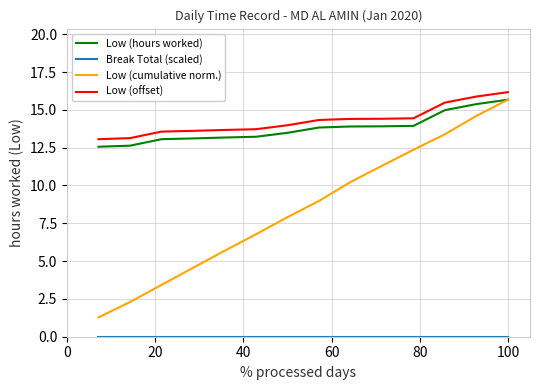

How many lines are shown in the chart?

4